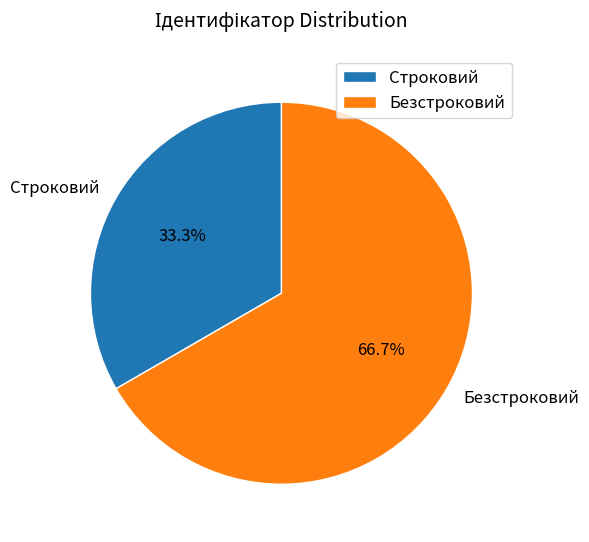

Which slice is the largest?

Безстроковий